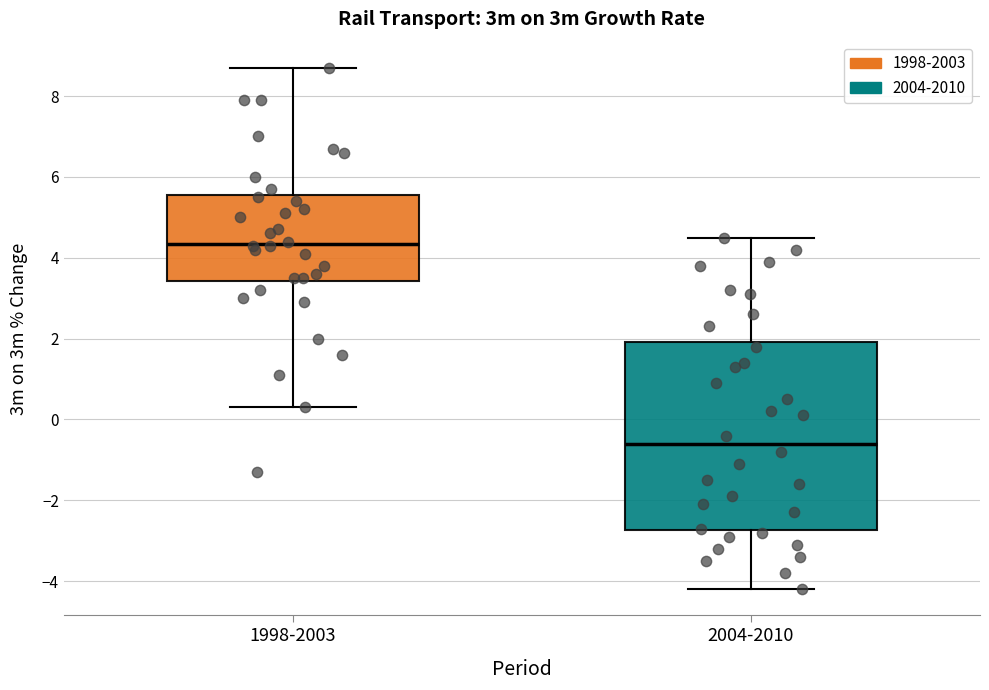

Reading left to right, read every box against the y-axis: the position of its median line, the range the box covers, and the ends of its whiskers. The values are not printed on the chart, so give them approximately, as read against the axis.

1998-2003: median 4.4, box 3.4 to 5.6, whiskers 0.4 to 8.8
2004-2010: median -0.6, box -2.8 to 2.0, whiskers -4.2 to 4.6